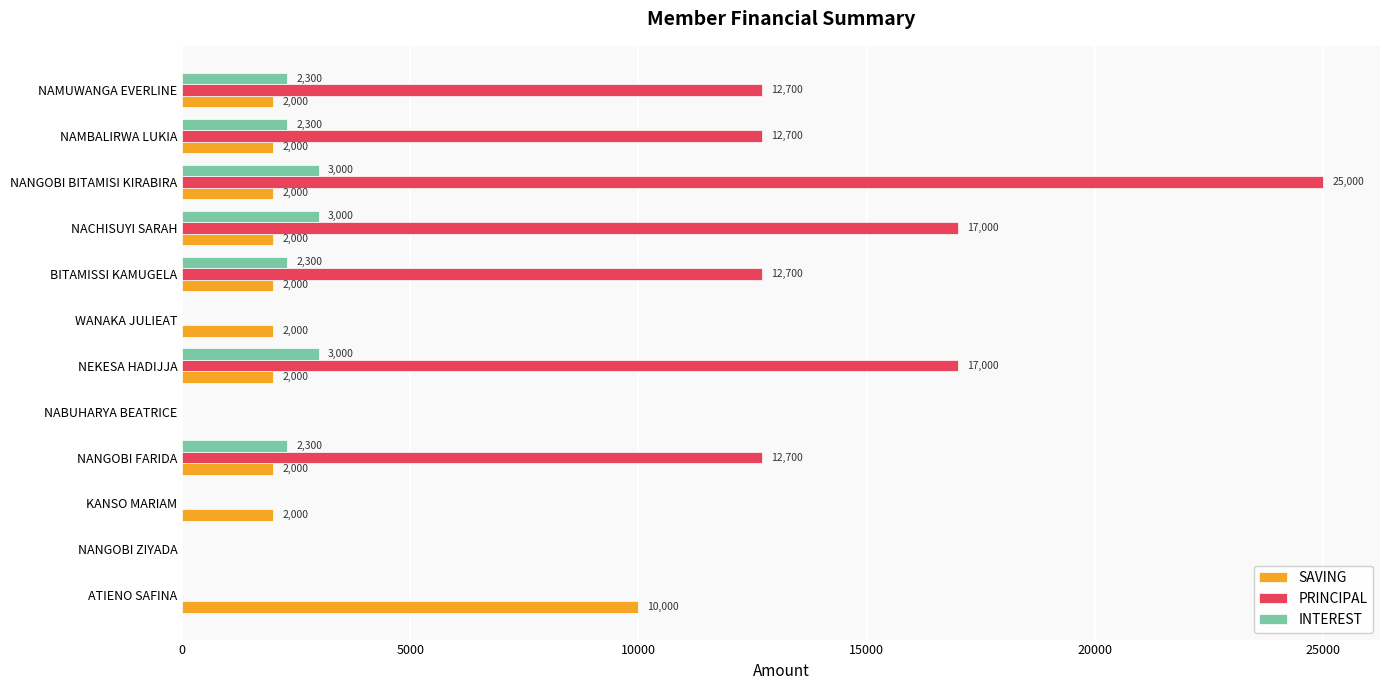

What is the sum of all PRINCIPAL values?

109800